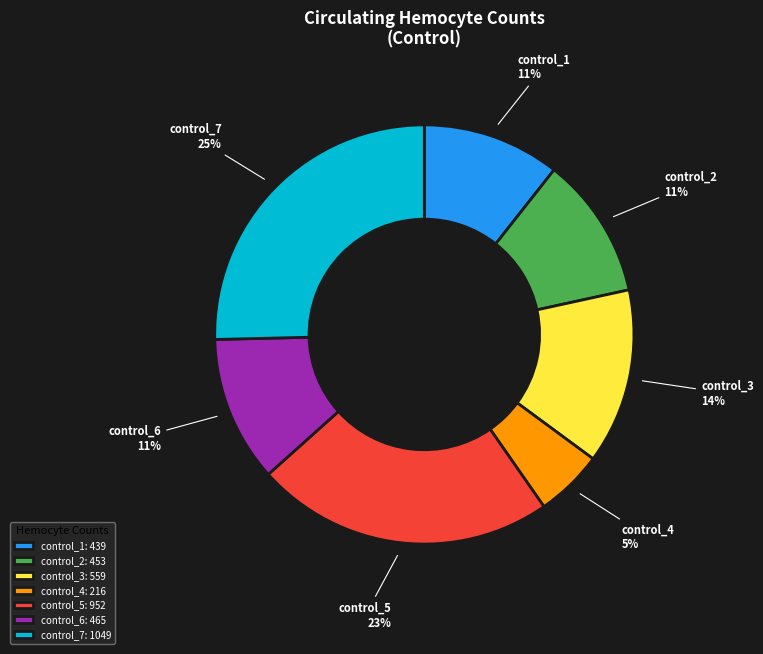

Is it true that control_4 is 14% of the pie?

False